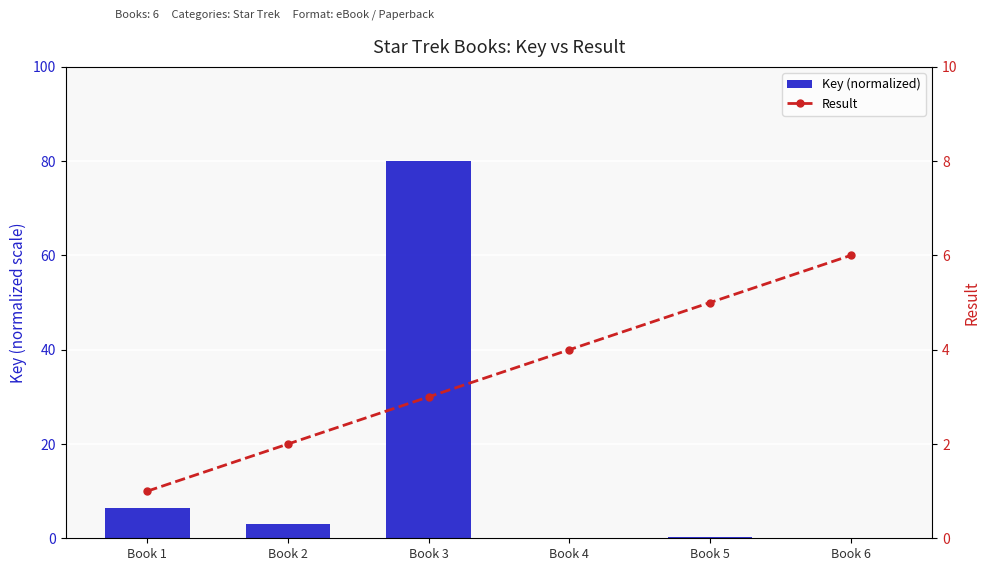

Where is Key (normalized) nearest to the value 40?

Book 1